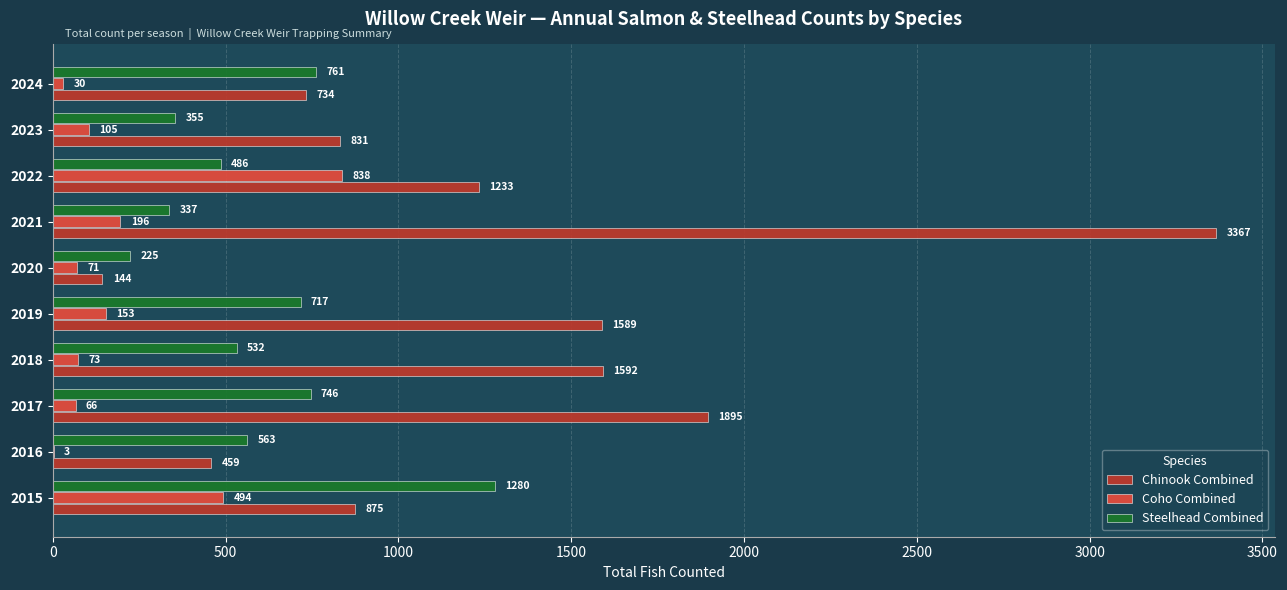

At which category does the chart reach its peak across all series?

2021